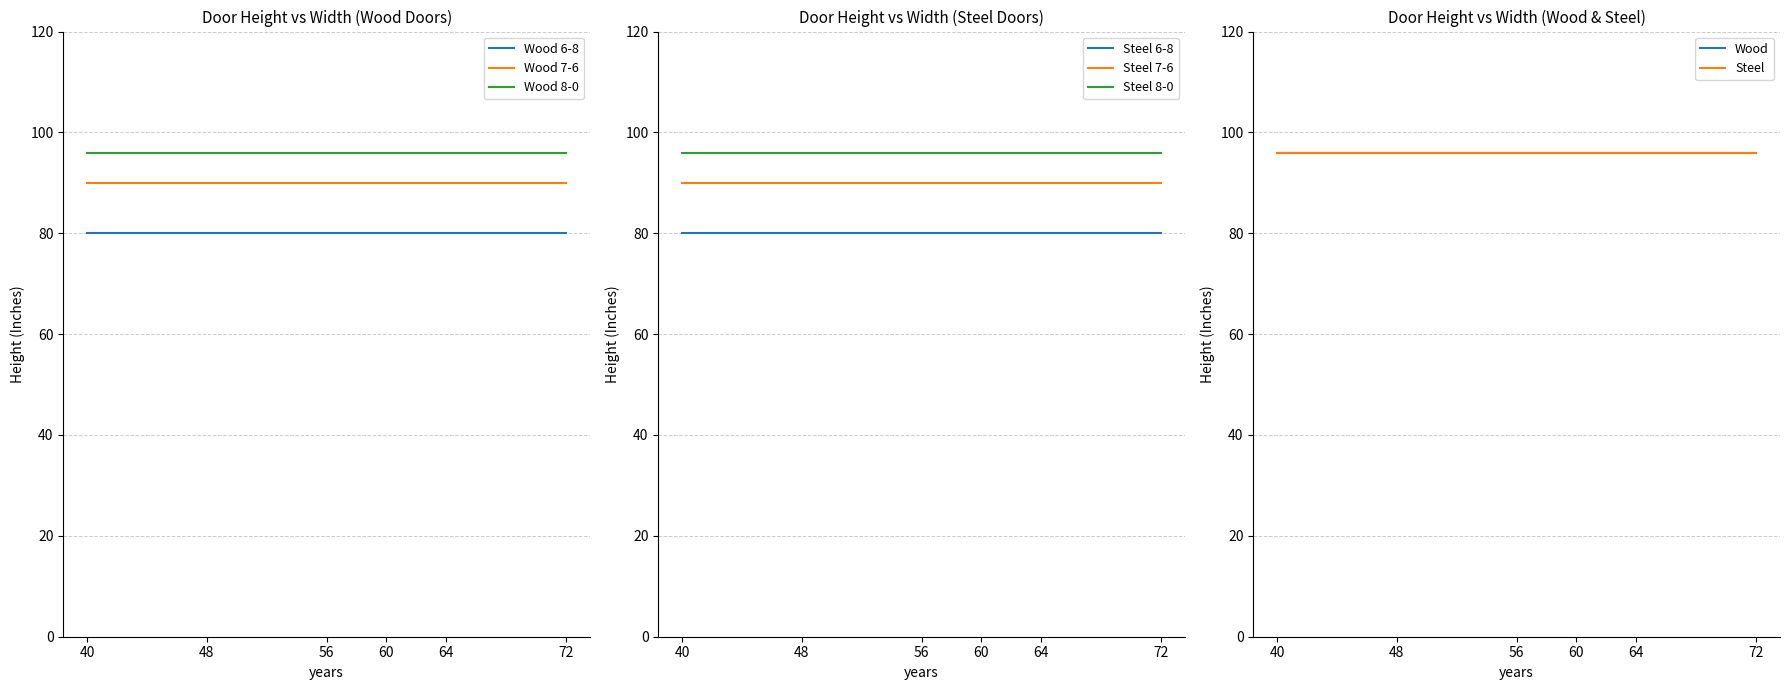

At how many categories does at least one series exceed 83?

12